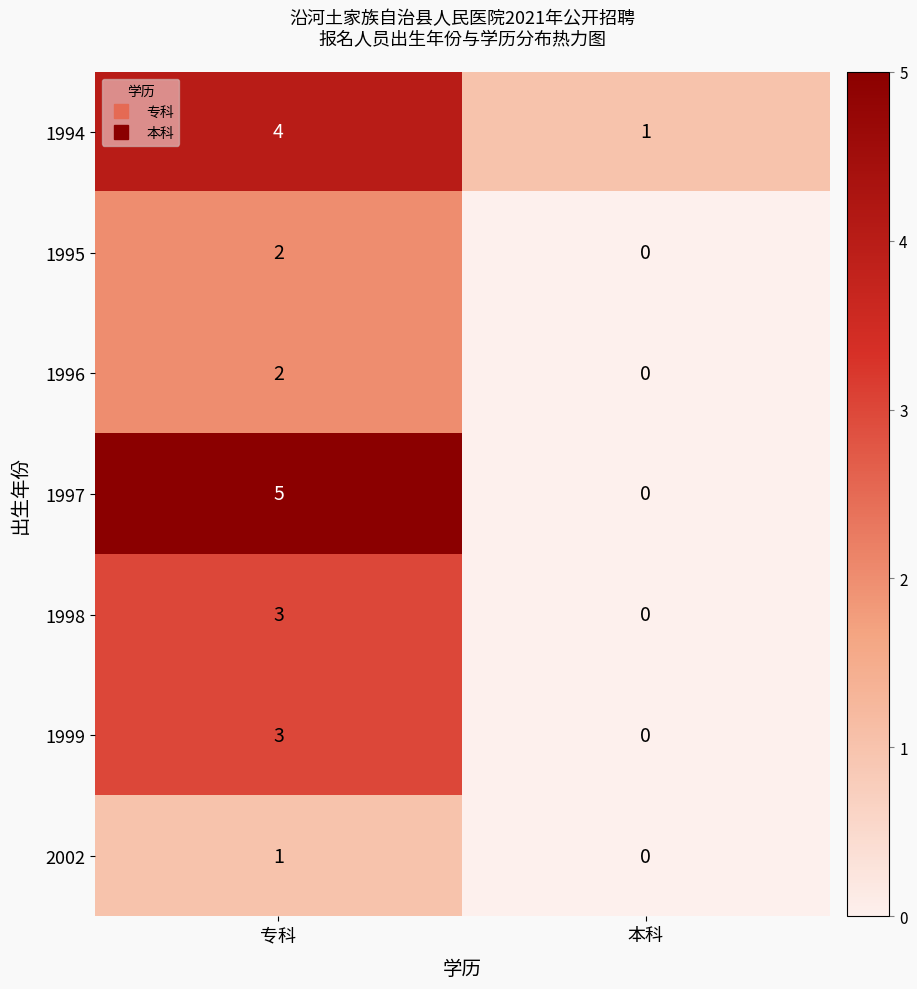

True or false: 1997 has a value of 8 at 专科.

False